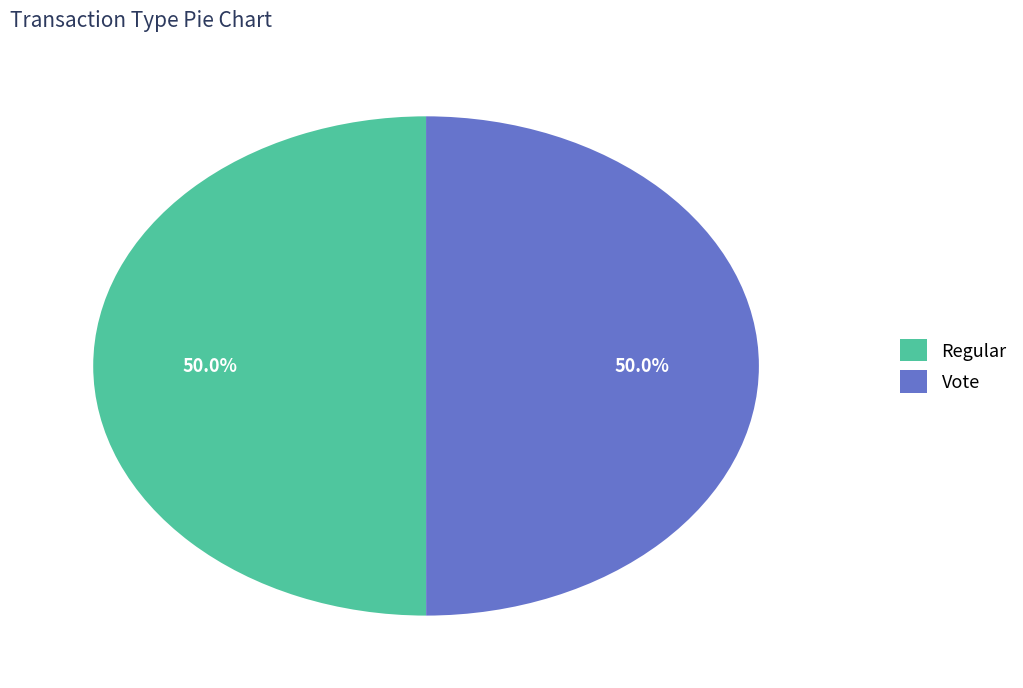

True or false: Vote accounts for 50% of the total.

True